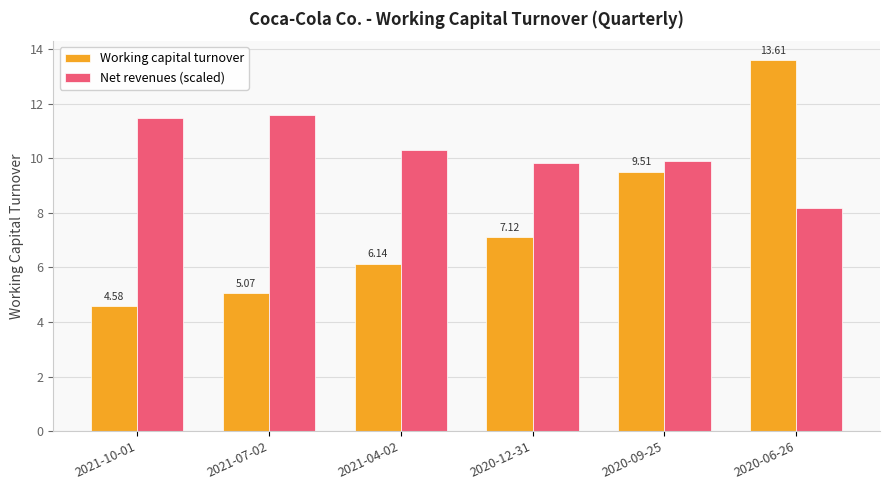

Which series has the widest spread of values?

Working capital turnover